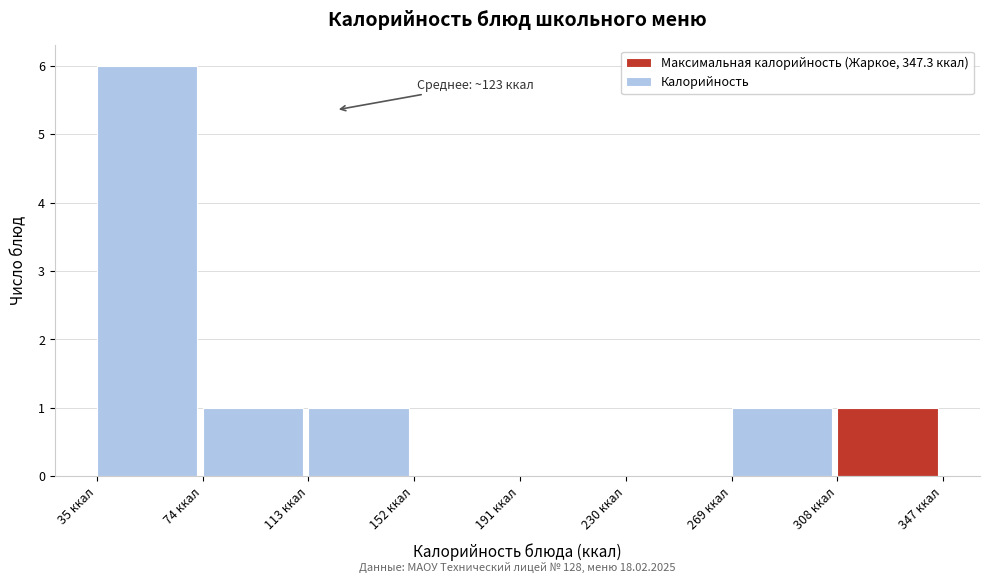

Over which range of the x-axis is the bar tallest?

35 to 75